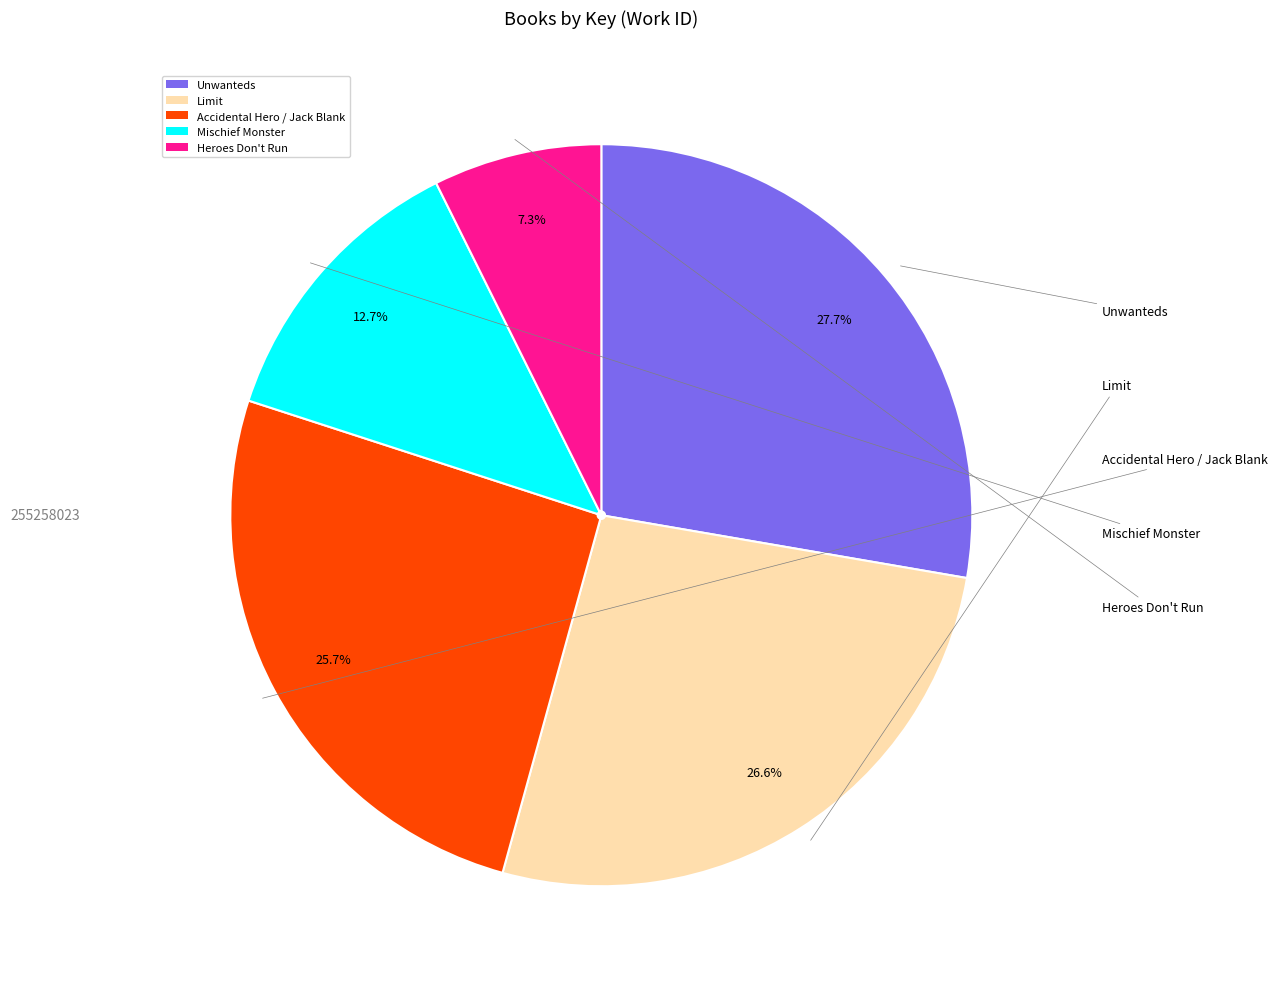

What portion of the pie excludes Accidental Hero / Jack Blank?

74.3%